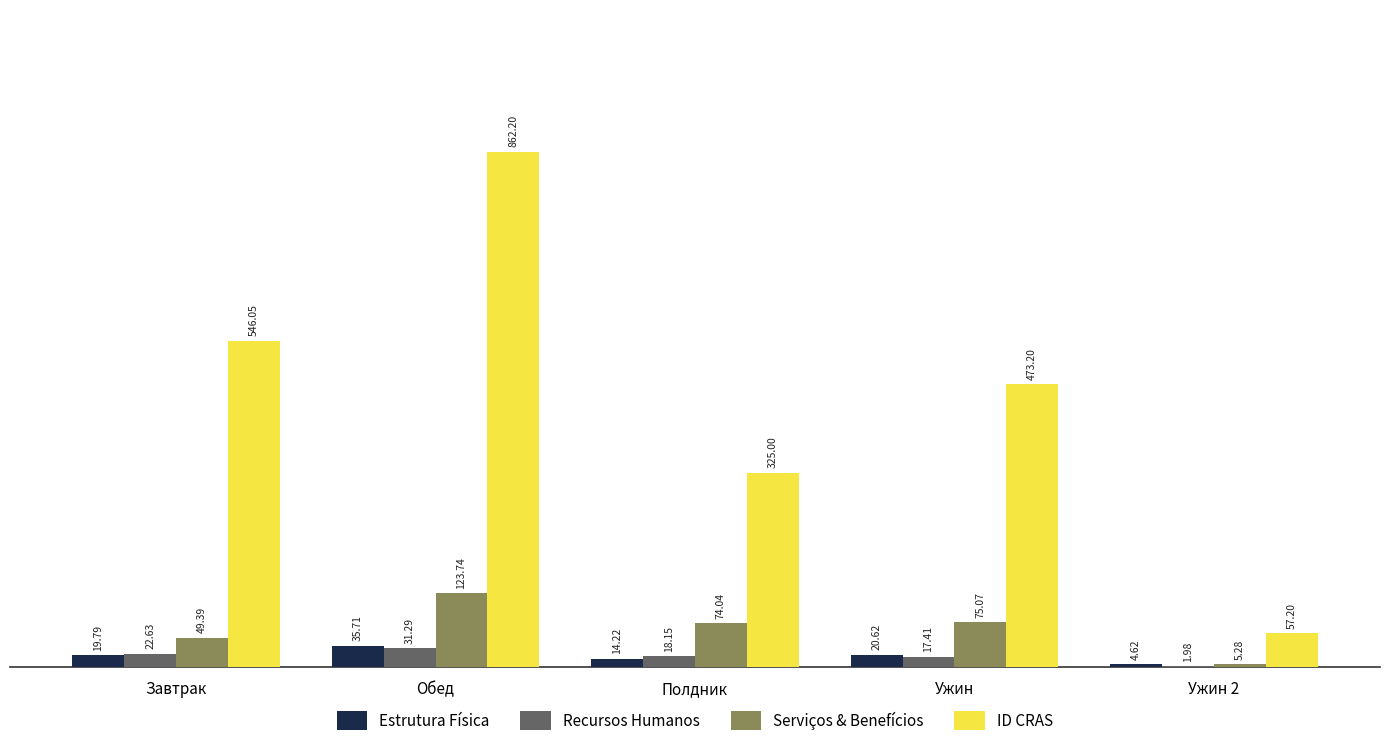

Does the chart contain stacked bars?

No